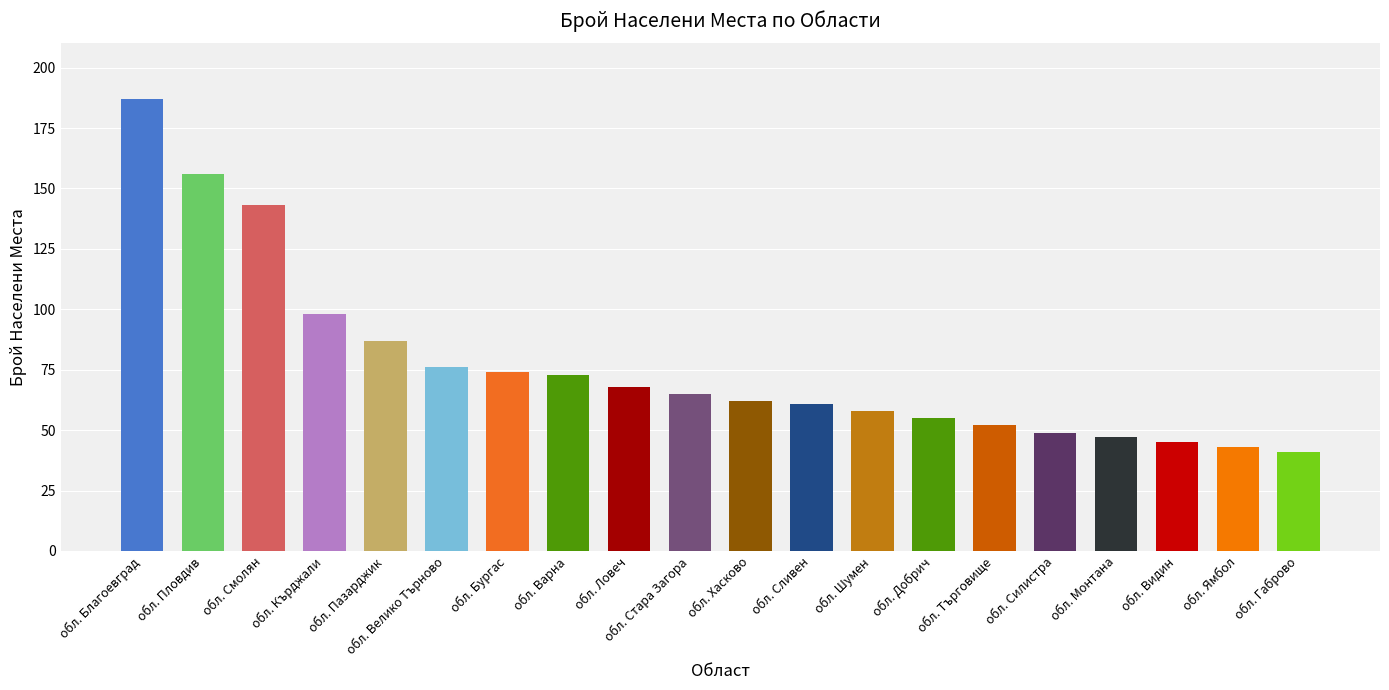

What is the smallest value displayed?

41